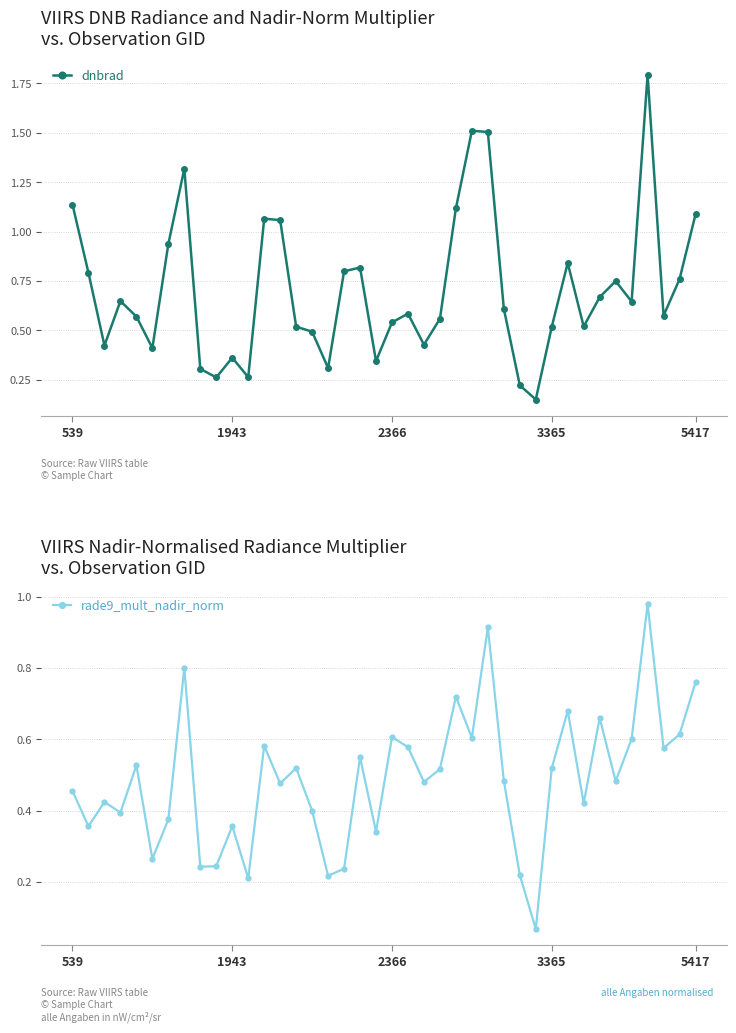

True or false: dnbrad and rade9_mult_nadir_norm intersect in this chart.

True